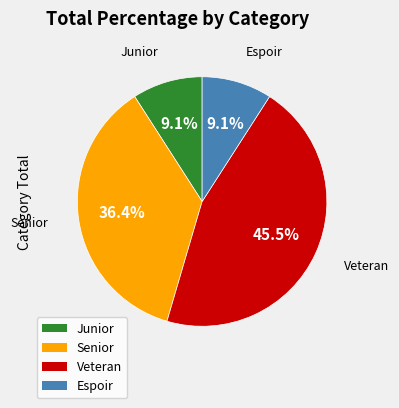

Which slice is the largest?

Veteran